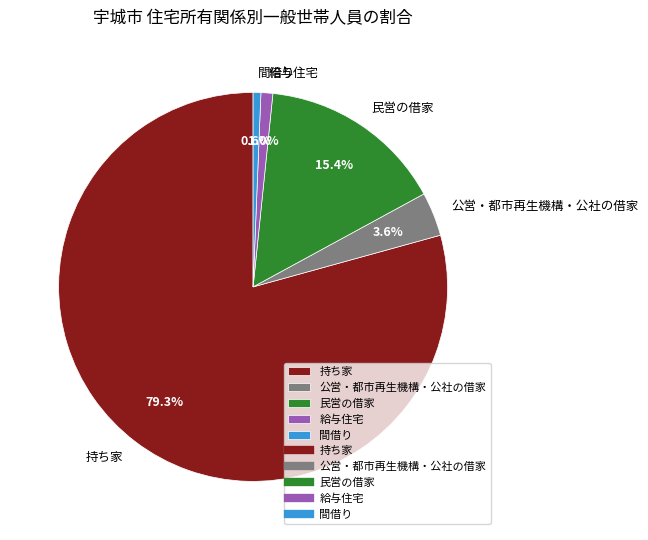

Between 民営の借家 and 給与住宅, which is larger?

民営の借家